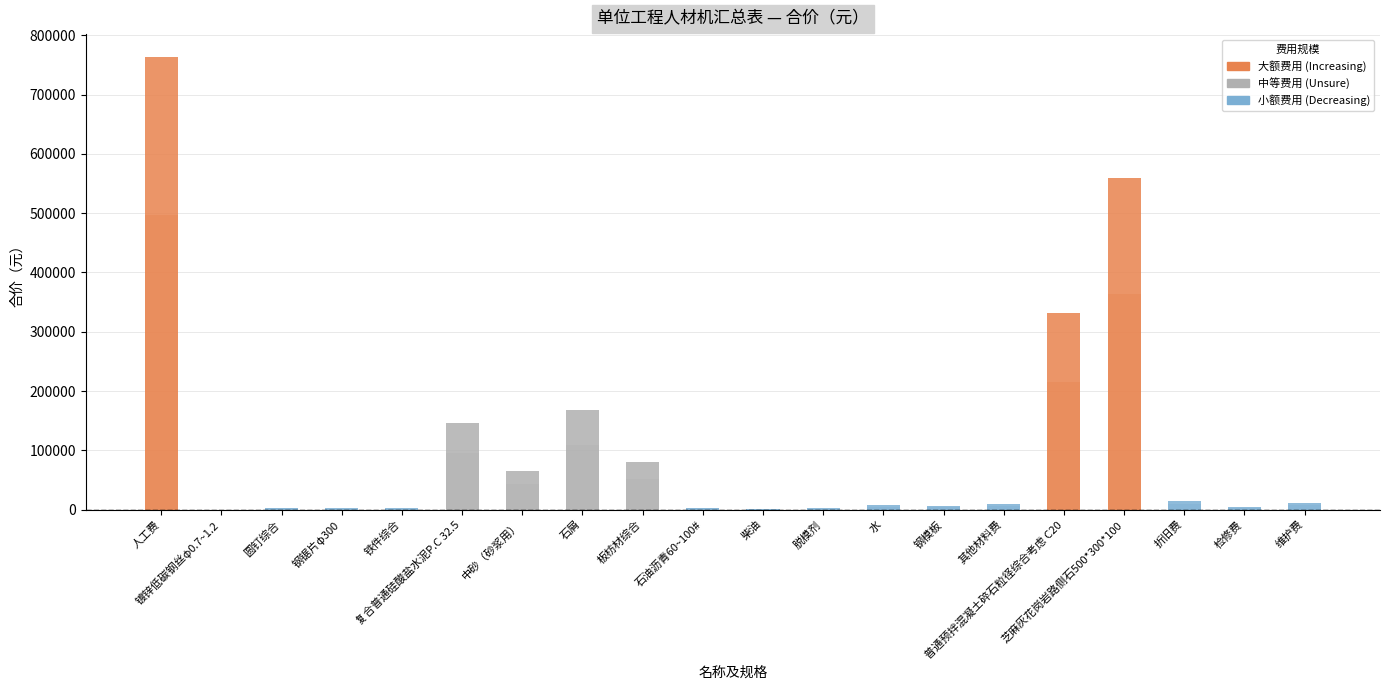

Reading left to right, transcribe all the data shown in this chart.

人工费=763850.6	镀锌低碳钢丝φ0.7~1.2=32.0	圆钉综合=3421.2	钢锯片φ300=2531.4	铁件综合=2290.1	复合普通硅酸盐水泥P.C 32.5=146447.1	中砂（砂浆用）=65633.1	石屑=168827.9	板枋材综合=80104.1	石油沥青60~100#=3275.9	柴油=902.9	脱模剂=2086.8	水=7600.5	钢模板=6137.0	其他材料费=8865.8	普通预拌混凝土碎石粒径综合考虑 C20=332225.0	芝麻灰花岗岩路侧石500*300*100=558768.6	折旧费=14803.0	检修费=3692.8	维护费=11056.1